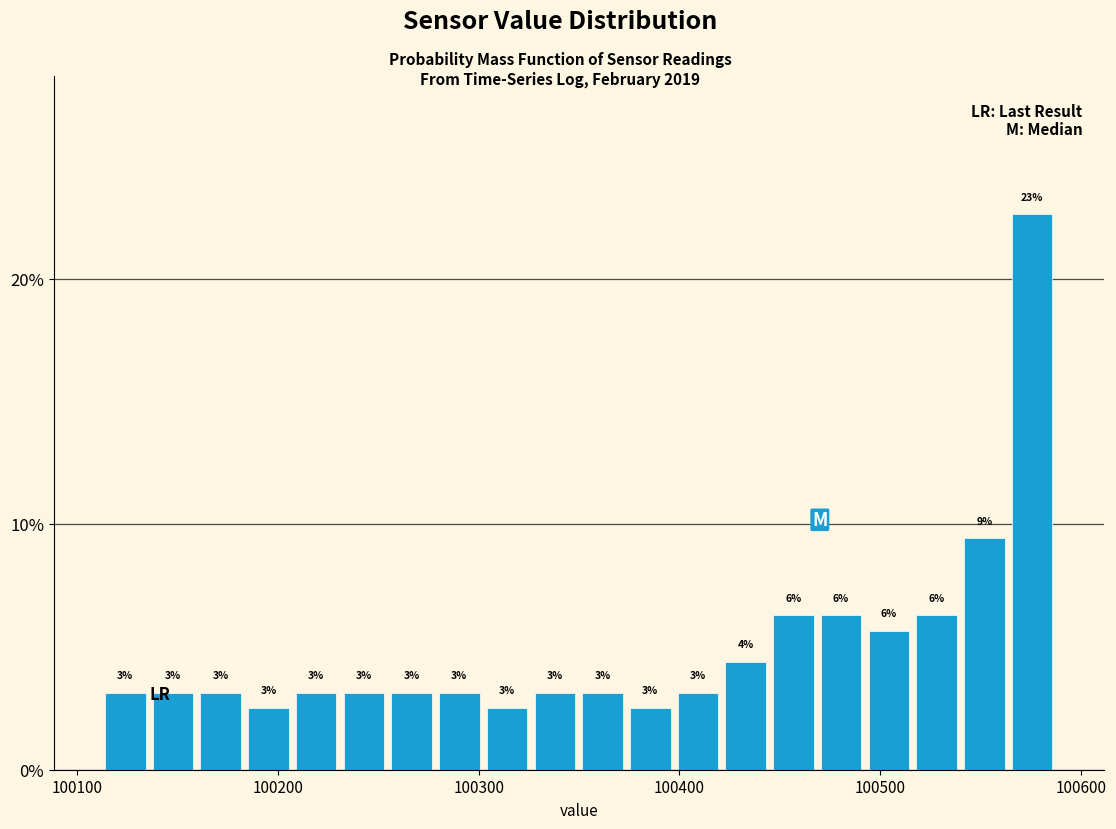

Read against the x-axis, roughly where is the centre of the tallest bar?

100580